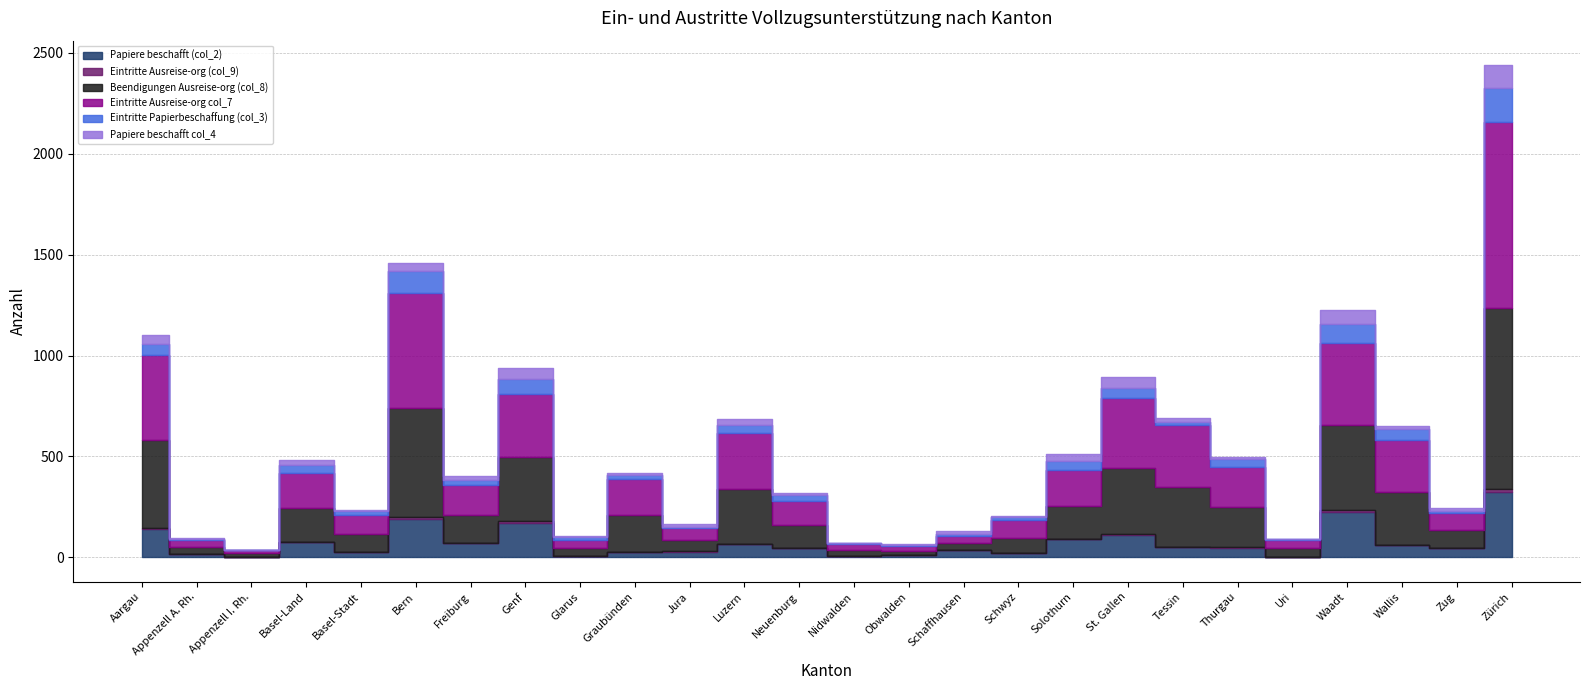

Between which two adjacent categories do Eintritte Papierbeschaffung (col_3) and Papiere beschafft (col_2) first intersect?

Genf and Glarus